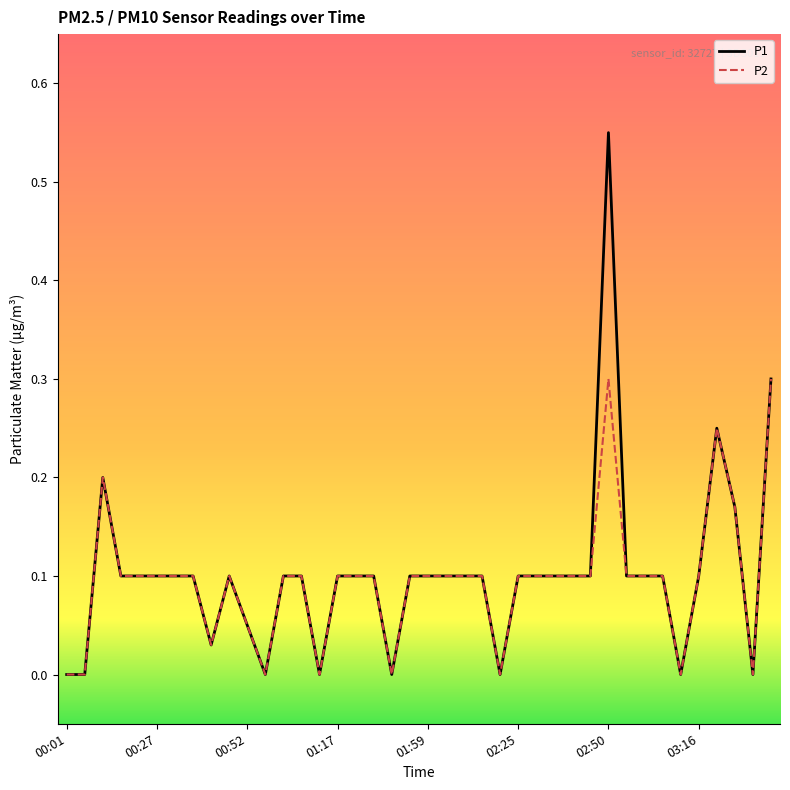

List the series in order of their peak value, highest first.

P1, P2